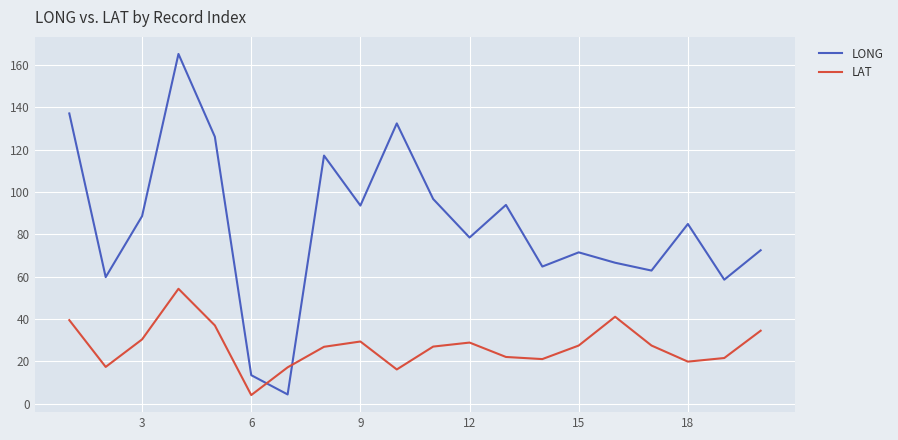

How many lines are shown in the chart?

2